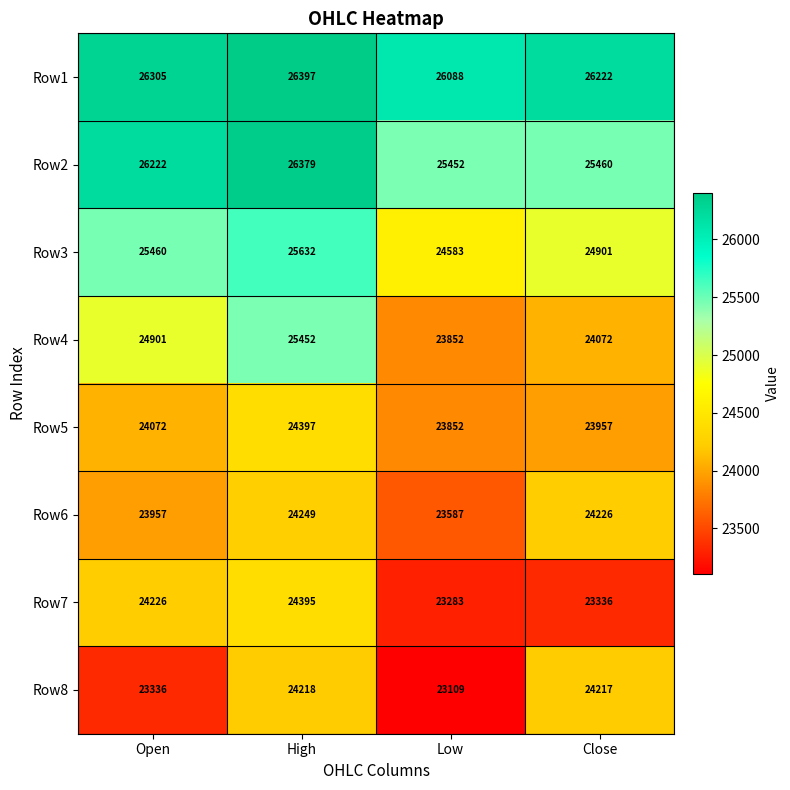

Is it true that Row6 equals 23587 at Low?

True